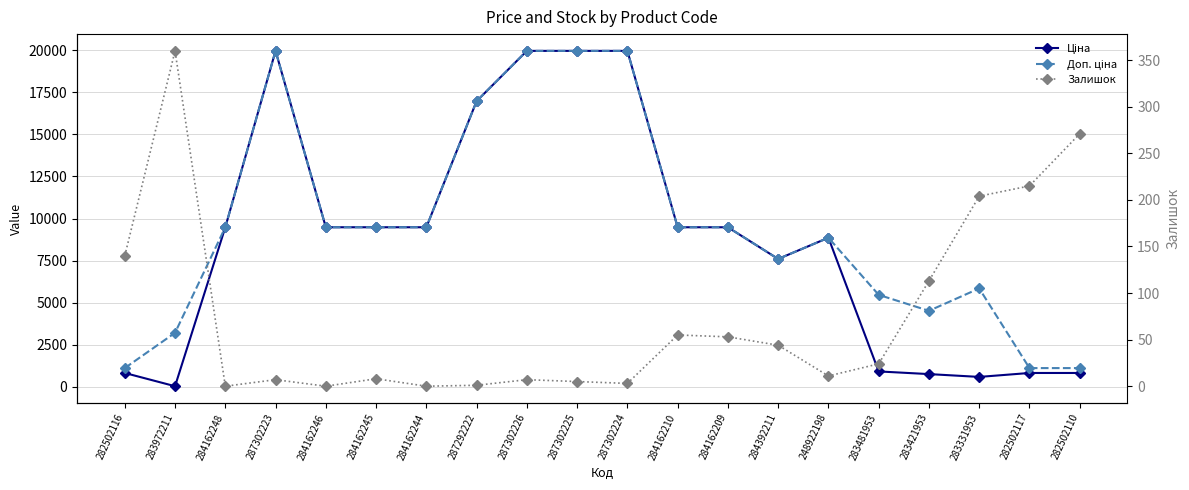

Which series has the largest range (max minus min)?

Ціна